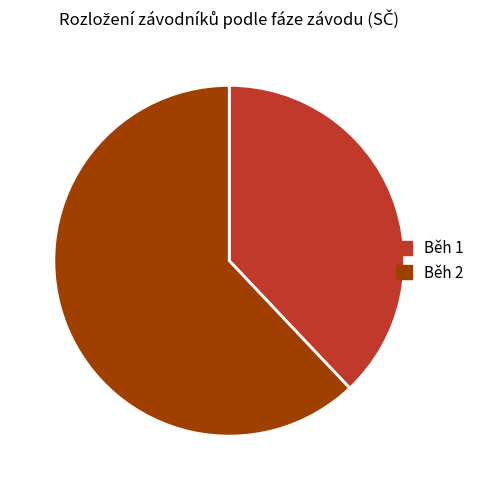

How many segments does this pie chart have?

2